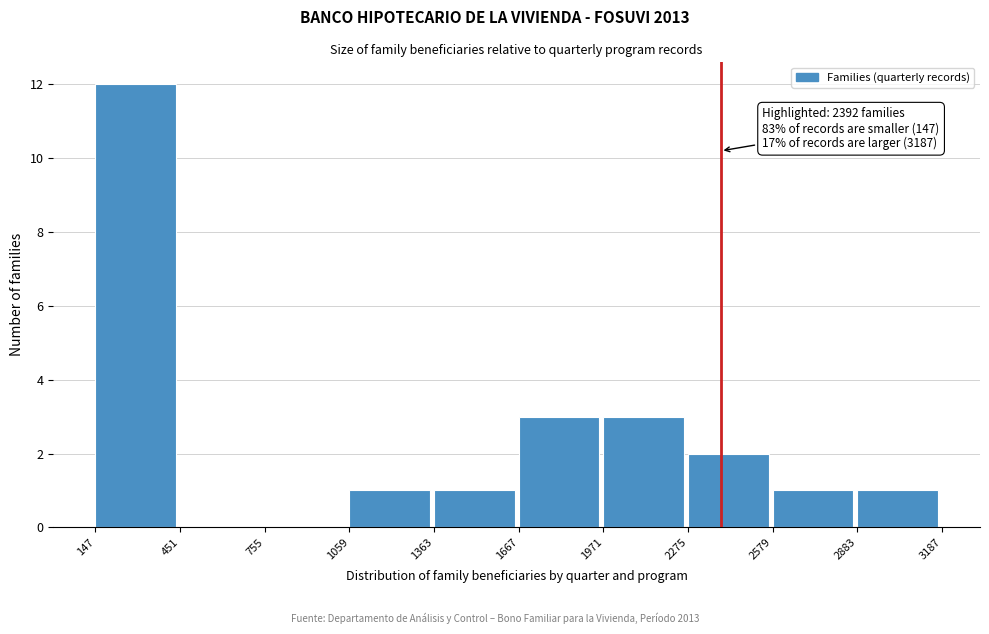

Over which range of the x-axis is the bar tallest?

147 to 451